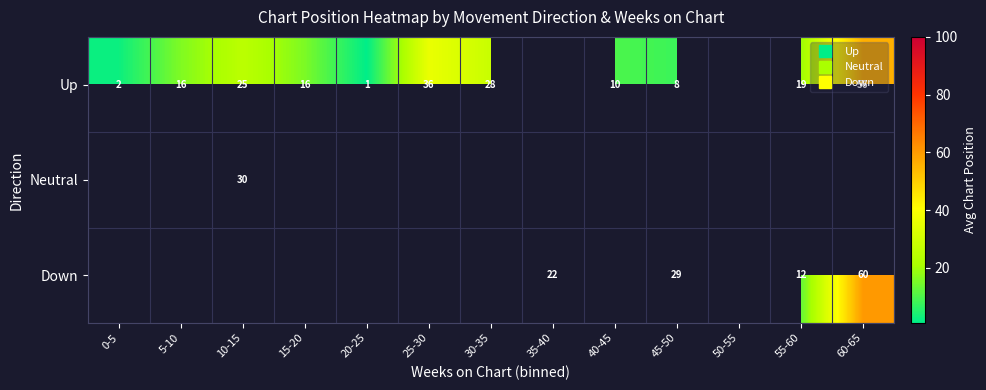

What is the maximum value shown in the chart?

60.4